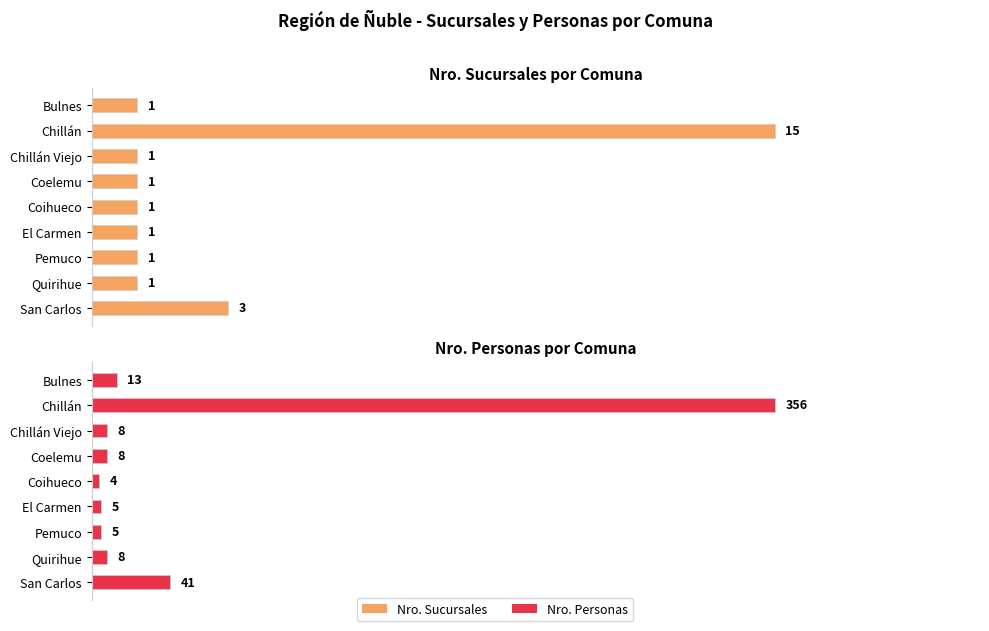

At how many categories does at least one series exceed 37?

2